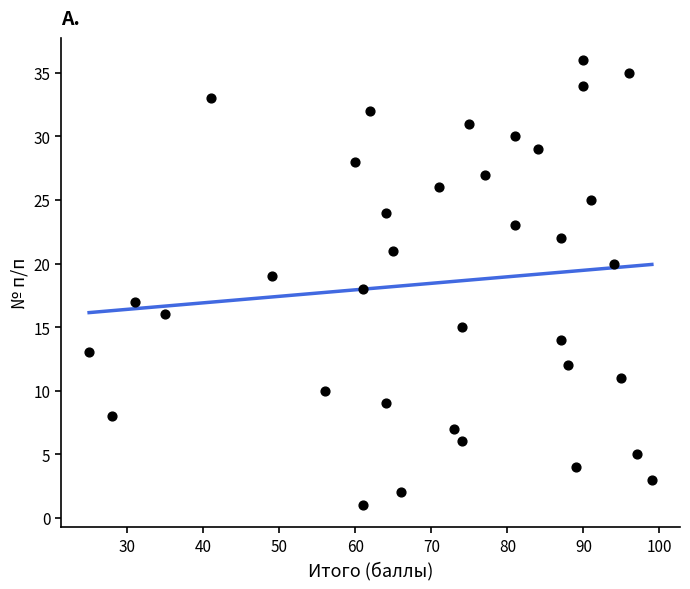

What is the range of X values (max minus min)?

74